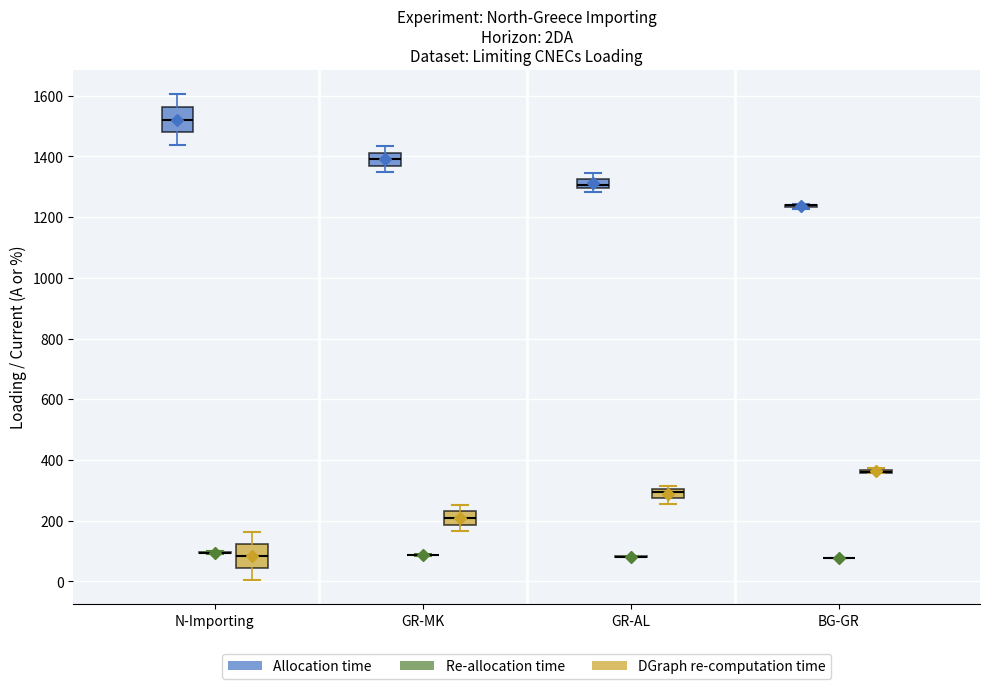

Reading left to right, read every box against the y-axis: the position of its median line, the range the box covers, and the ends of its whiskers. The values are not printed on the chart, so give them approximately, as read against the axis.

N-Importing (Allocation time): median 1520, box 1480 to 1560, whiskers 1440 to 1600
N-Importing (Re-allocation time): box collapsed to a line at 100, whiskers 100 to 100
N-Importing (DGraph re-computation time): median 80, box 40 to 120, whiskers 0 to 160
GR-MK (Allocation time): median 1400, box 1360 to 1420, whiskers 1340 to 1440
GR-MK (Re-allocation time): box collapsed to a line at 80, whiskers 80 to 100
GR-MK (DGraph re-computation time): median 200, box 180 to 240, whiskers 160 to 260
GR-AL (Allocation time): median 1300 (just above the box's lower edge), box 1300 to 1320, whiskers 1280 to 1340
GR-AL (Re-allocation time): box collapsed to a line at 80, whiskers 80 to 80
GR-AL (DGraph re-computation time): median 300 (just below the box's upper edge), box 280 to 300, whiskers 260 to 320
BG-GR (Allocation time): box collapsed to a line at 1240, whiskers 1220 to 1240
BG-GR (Re-allocation time): box collapsed to a line at 80, whiskers 80 to 80
BG-GR (DGraph re-computation time): box collapsed to a line at 360, whiskers 360 to 380